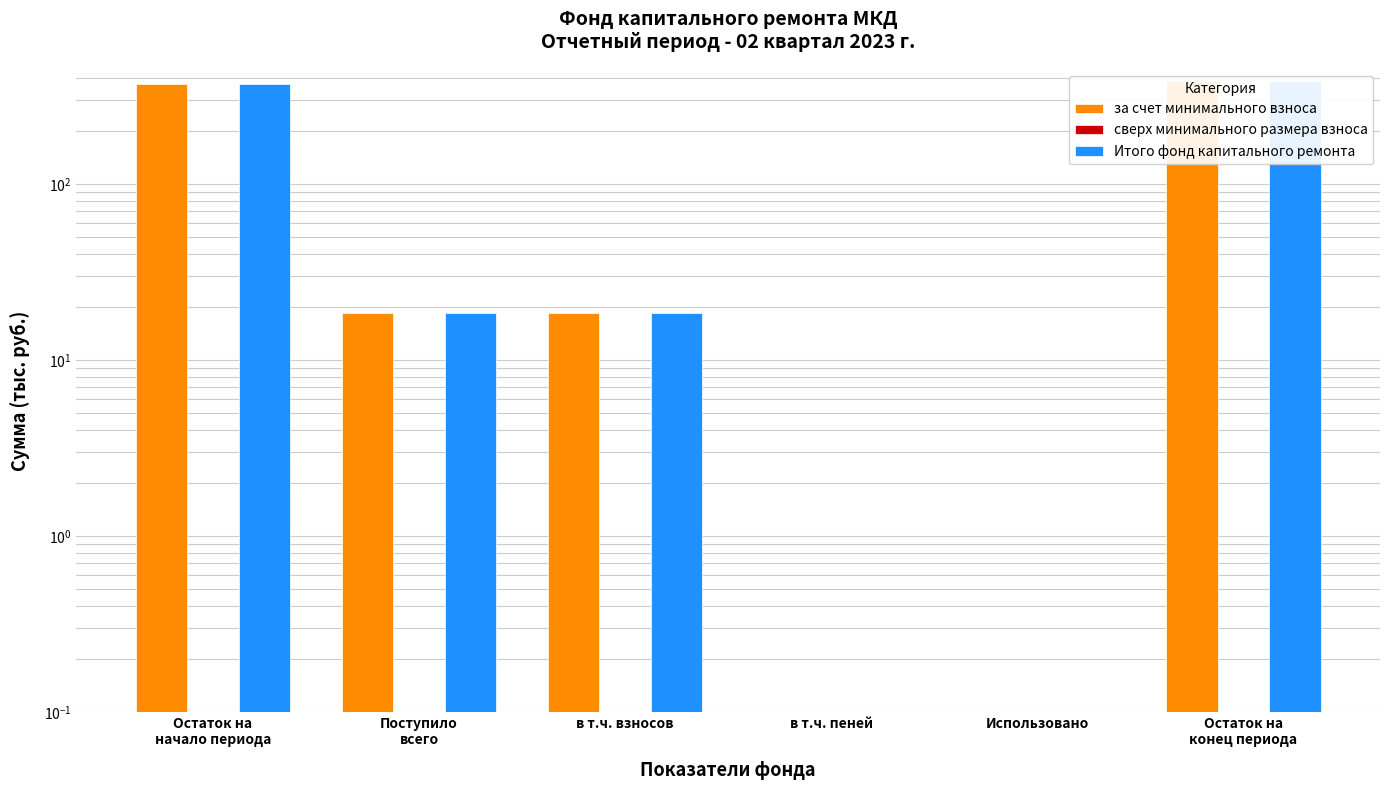

Which series changed the most between Поступило
всего and Остаток на
конец периода?

за счет минимального взноса